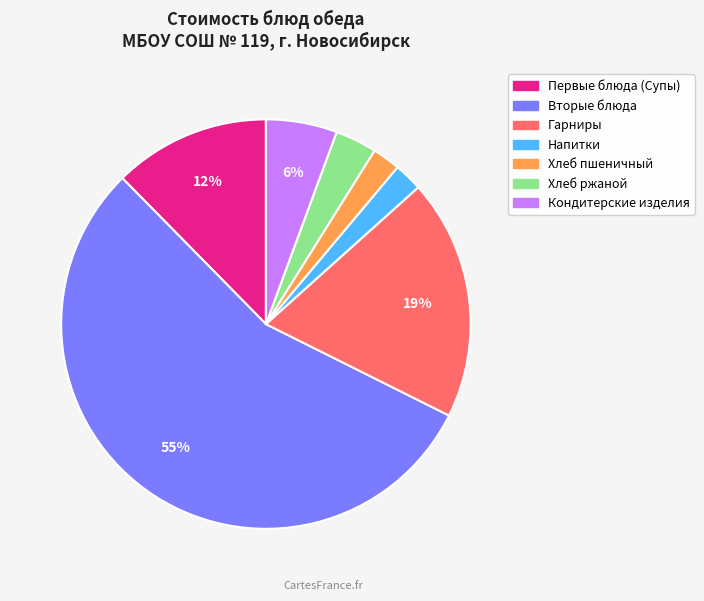

To the nearest percent, what is the average slice percentage?

14%